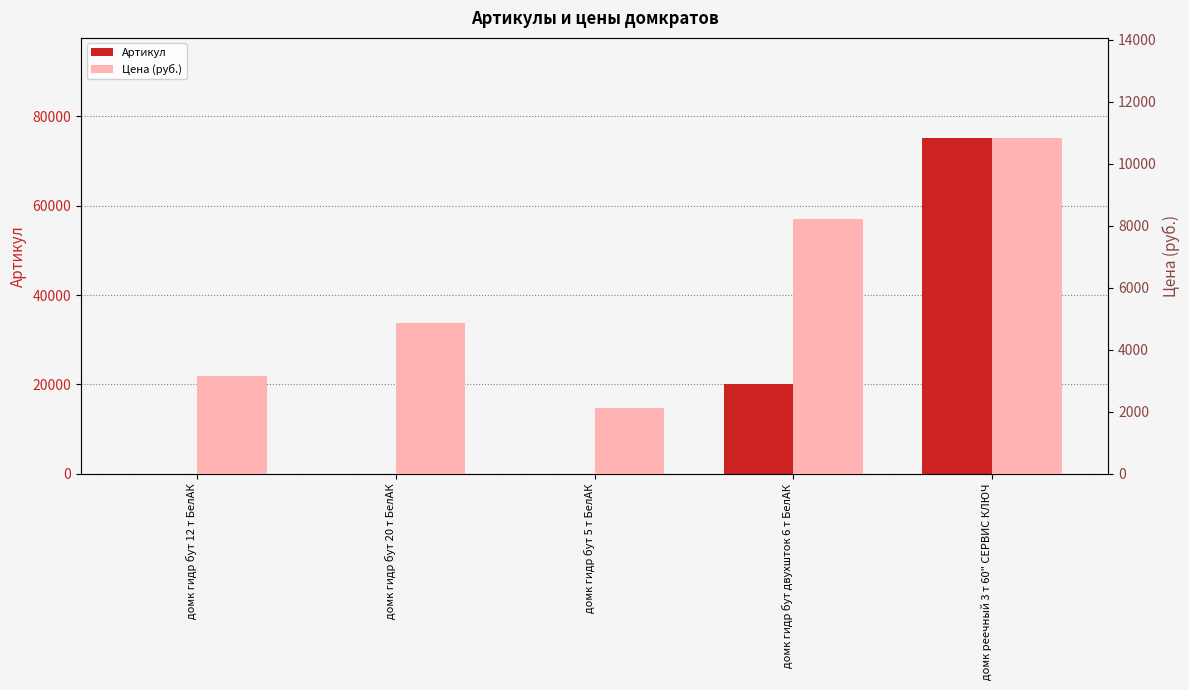

What is the approximate value of Цена (руб.) at домк гидр бут 20 т БелАК, to the nearest 100?

4900